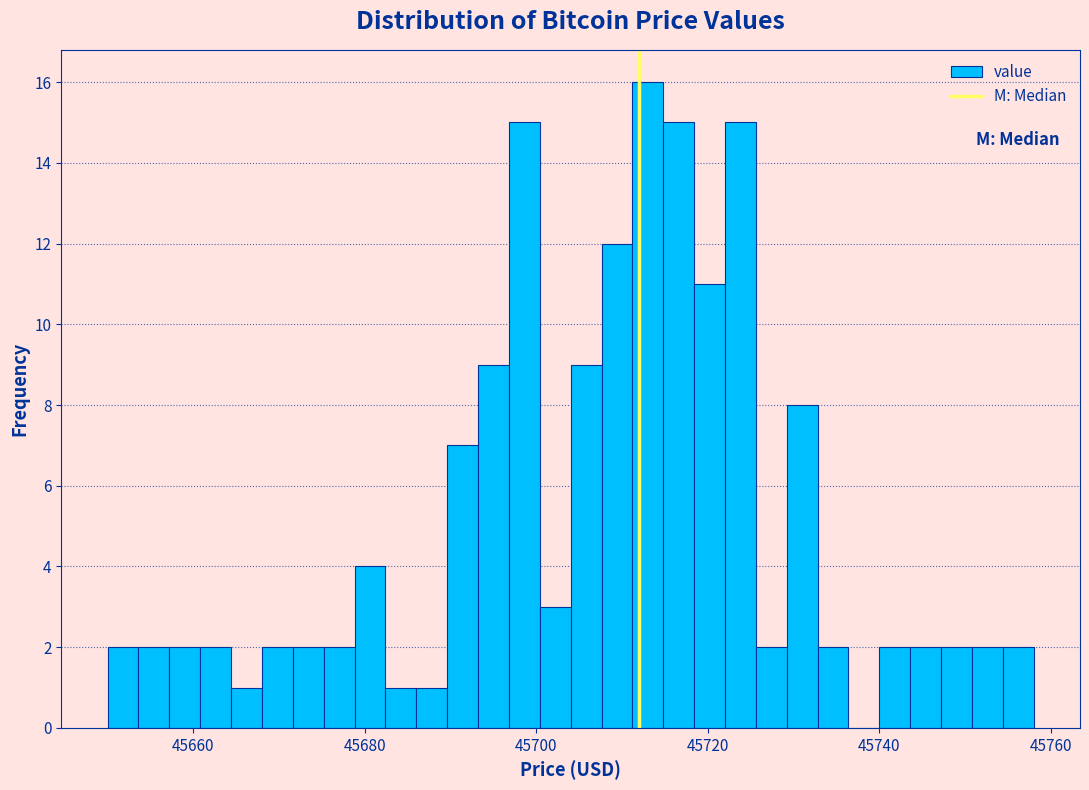

Read against the x-axis, roughly where is the centre of the tallest bar?

45714